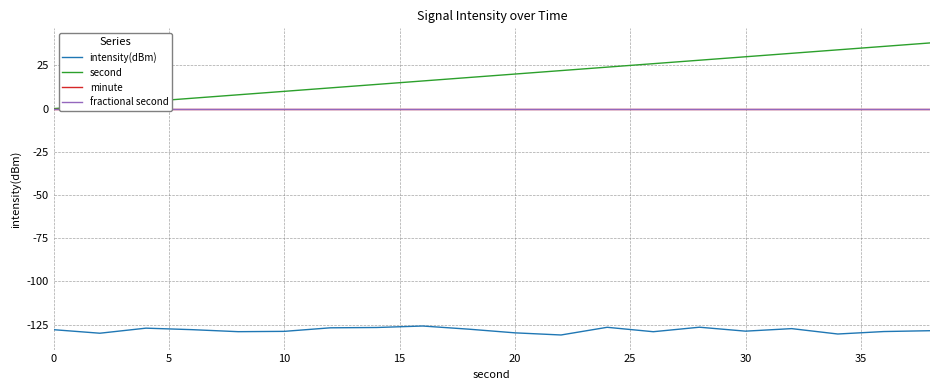

What is the smallest value displayed?

-130.9